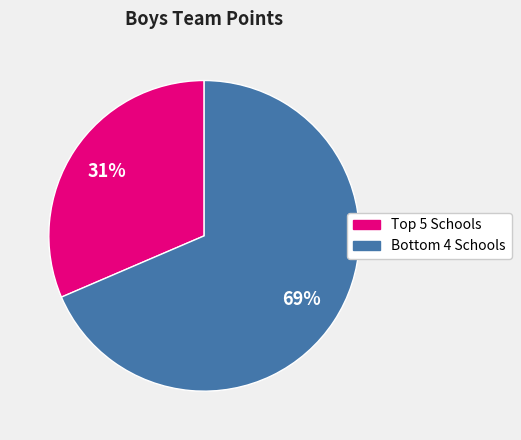

Is there any slice that represents more than half of the pie?

Yes